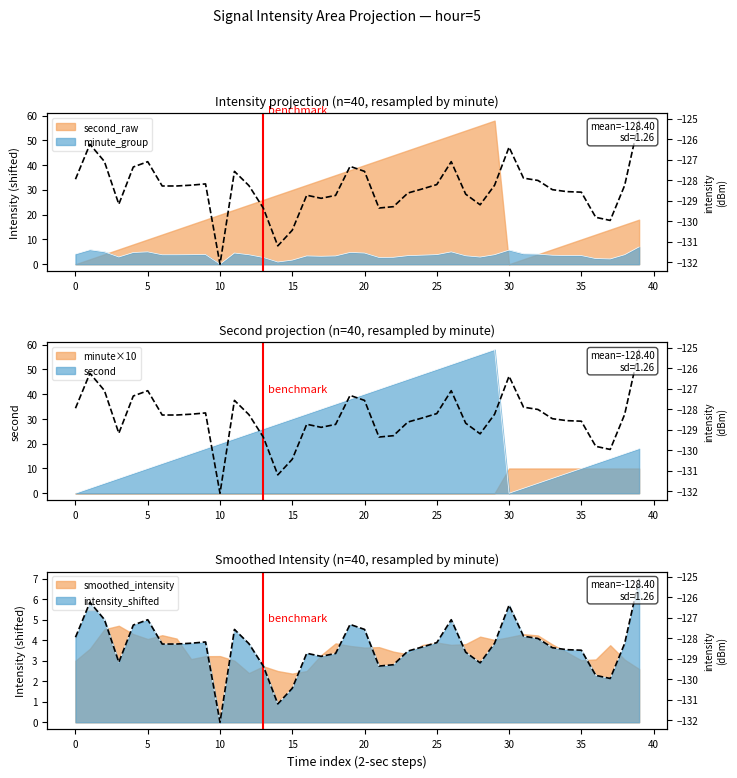

How many data points does each series have?

40